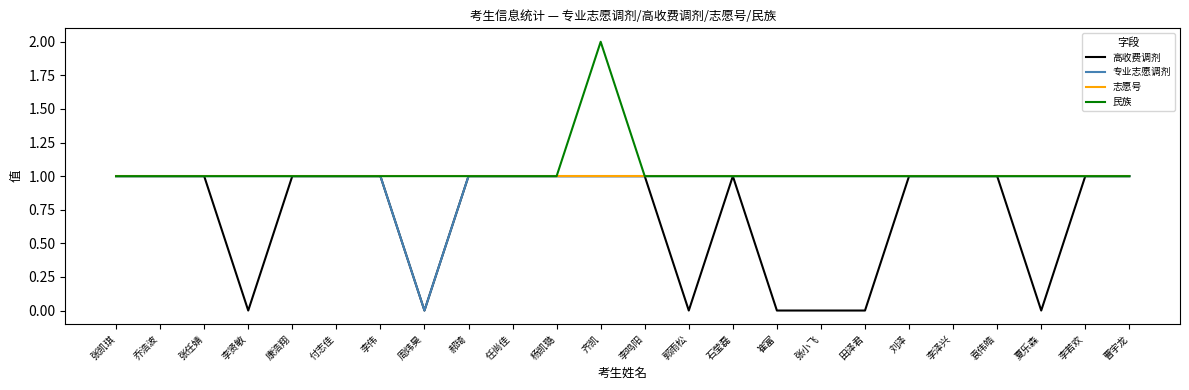

What position from the right is 夏乐森?

3